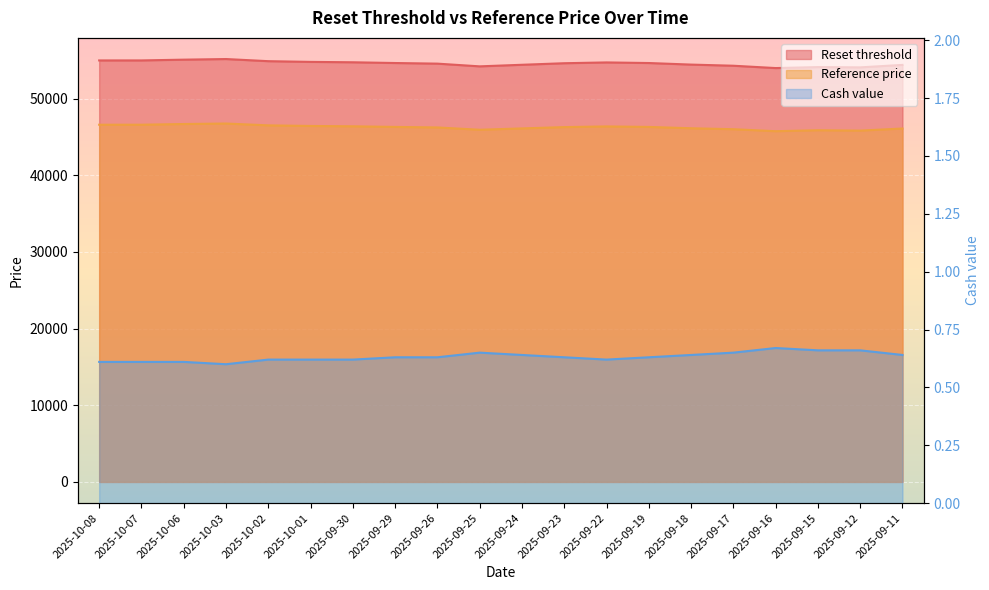

The value of Reference price at 2025-09-29 is 46316.1. True or false?

True